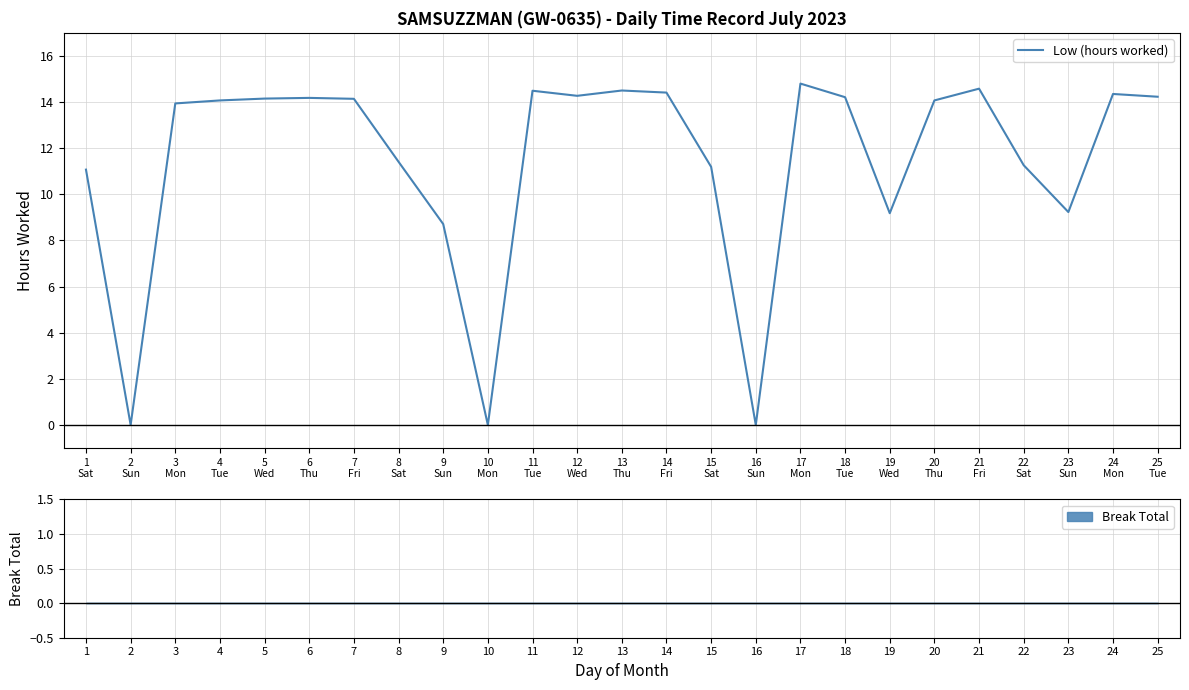

Where does the data first go above 14?

4
Tue